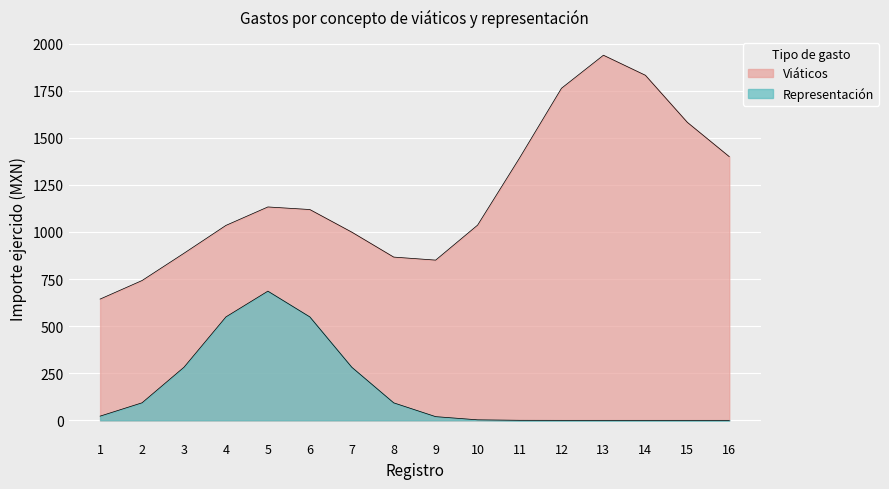

At 7, list the series in order from largest to smallest.

Viáticos, Representación